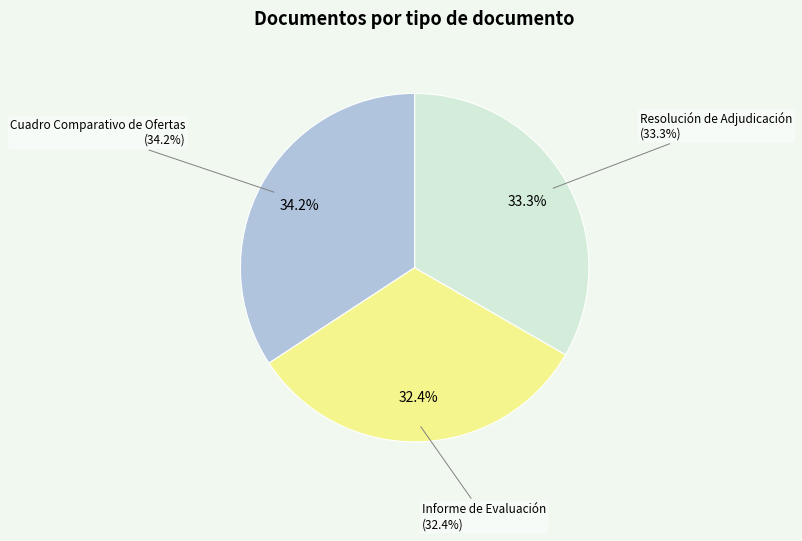

To the nearest percent, what portion does Cuadro Comparativo de Ofertas represent?

34%